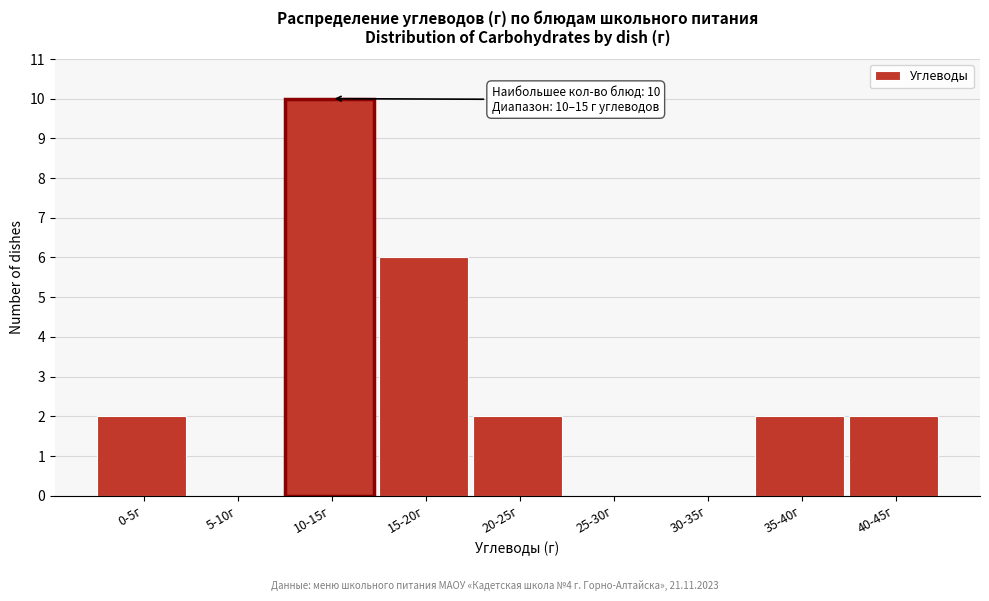

Reading right to left, transcribe all the data shown in this chart.

40-45г=2	35-40г=2	30-35г=0	25-30г=0	20-25г=2	15-20г=6	10-15г=10	5-10г=0	0-5г=2